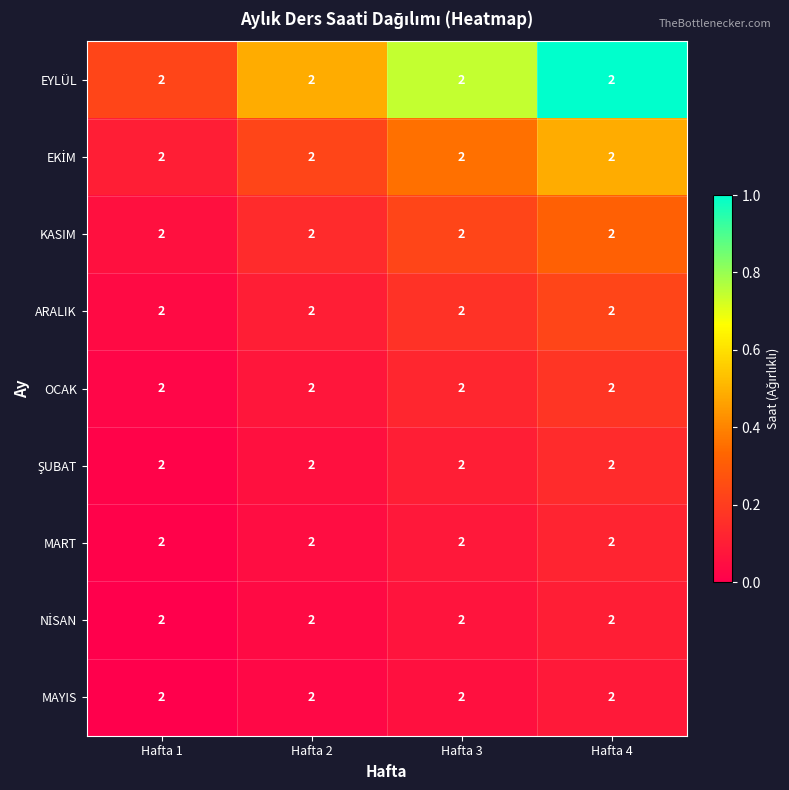

Between Hafta 3 and Hafta 2, which is larger?

Hafta 3